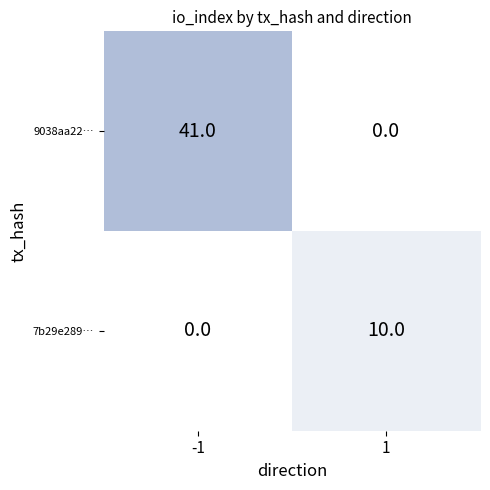

At how many categories does at least one series exceed 13?

1